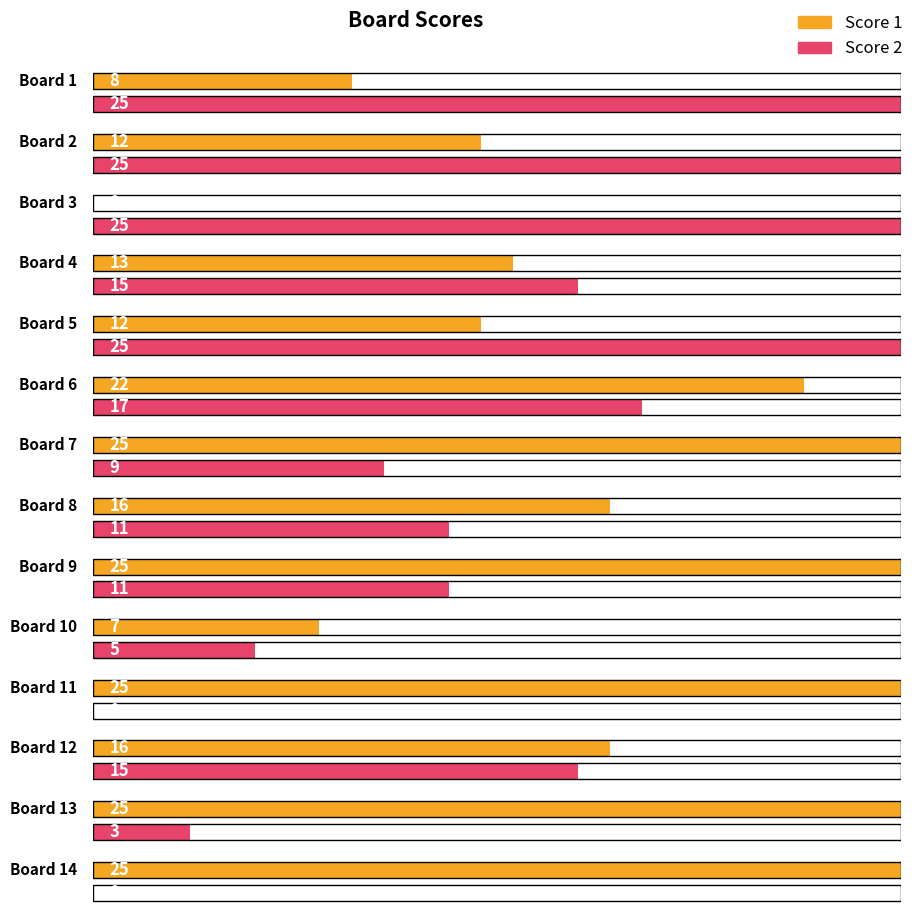

Is the value of Score 2 at Board 14 greater than the value of Score 1 at Board 4?

No